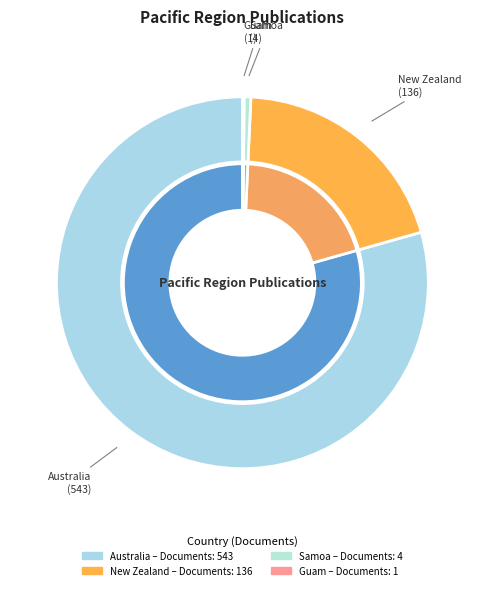

What percentage is the Australia slice, to the nearest percent?

79%